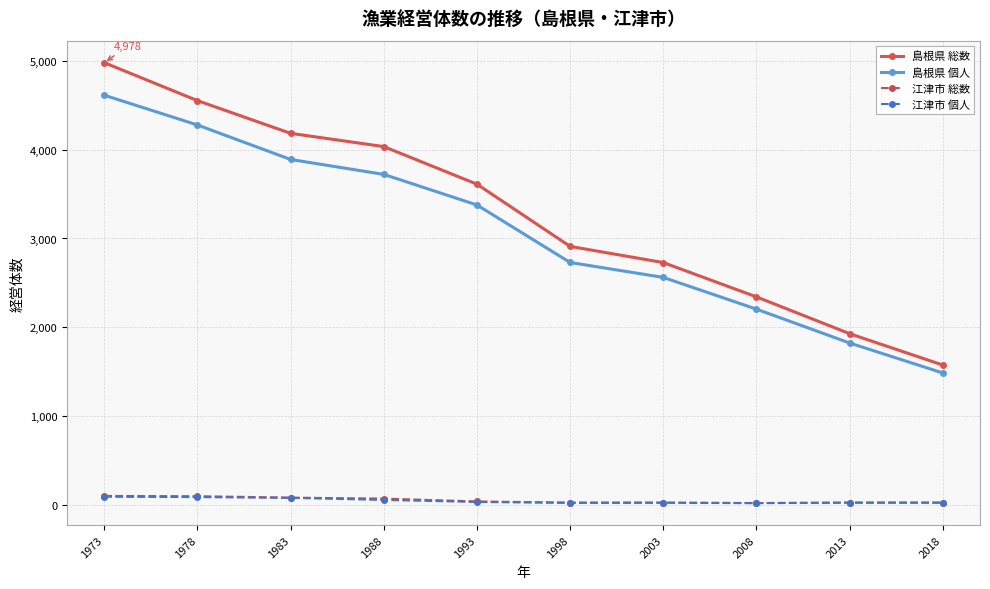

What is the value of the 島根県 個人 point at the 5th from the left?

3377